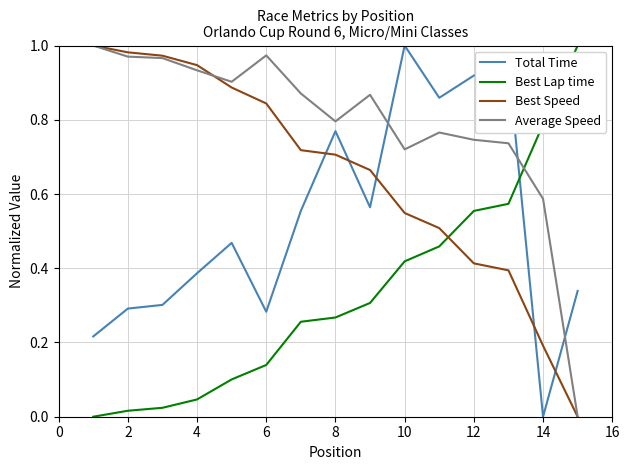

Count the number of data series in this chart.

4